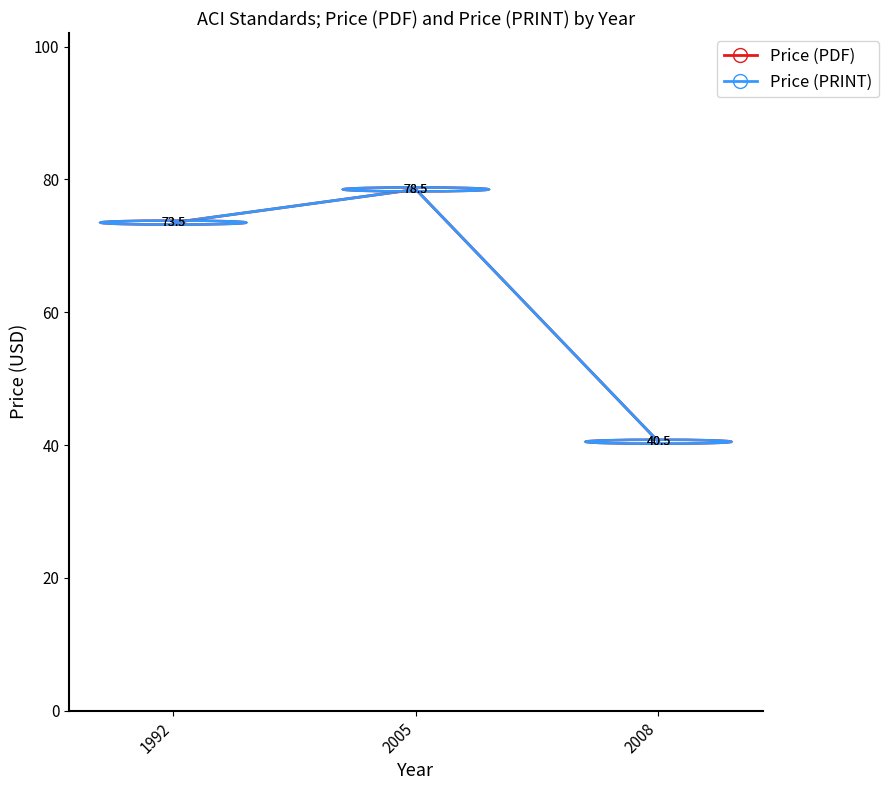

What is the difference between the Price (PRINT) values at 1992 and 2005?

5.0